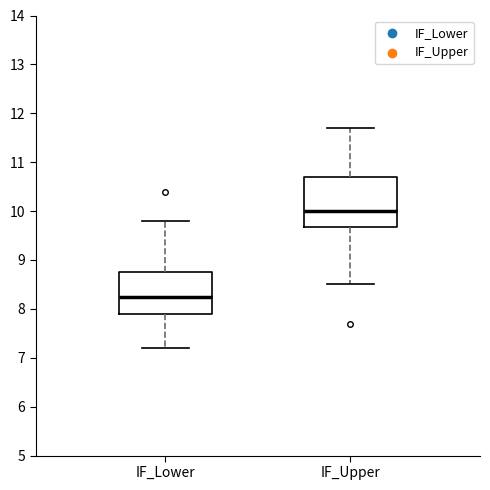

Reading left to right, read every box against the y-axis: the position of its median line, the range the box covers, and the ends of its whiskers. The values are not printed on the chart, so give them approximately, as read against the axis.

IF_Lower: median 8.3, box 7.9 to 8.8, whiskers 7.2 to 9.8
IF_Upper: median 10.0, box 9.7 to 10.7, whiskers 8.5 to 11.7